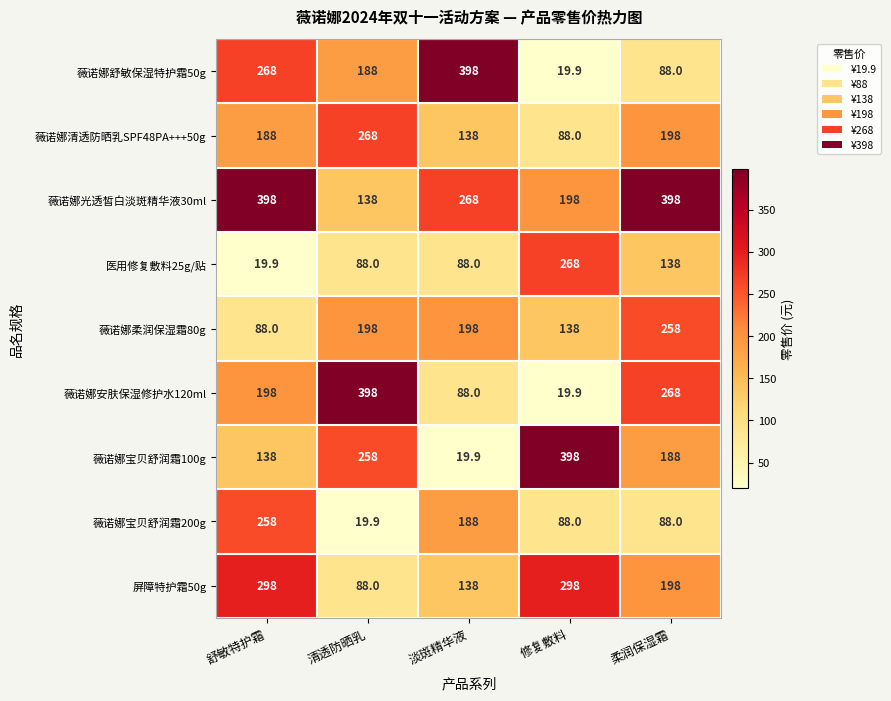

At 舒敏特护霜, list the series in order from largest to smallest.

薇诺娜光透皙白淡斑精华液30ml, 屏障特护霜50g, 薇诺娜舒敏保湿特护霜50g, 薇诺娜宝贝舒润霜200g, 薇诺娜安肤保湿修护水120ml, 薇诺娜清透防晒乳SPF48PA+++50g, 薇诺娜宝贝舒润霜100g, 薇诺娜柔润保湿霜80g, 医用修复敷料25g/贴